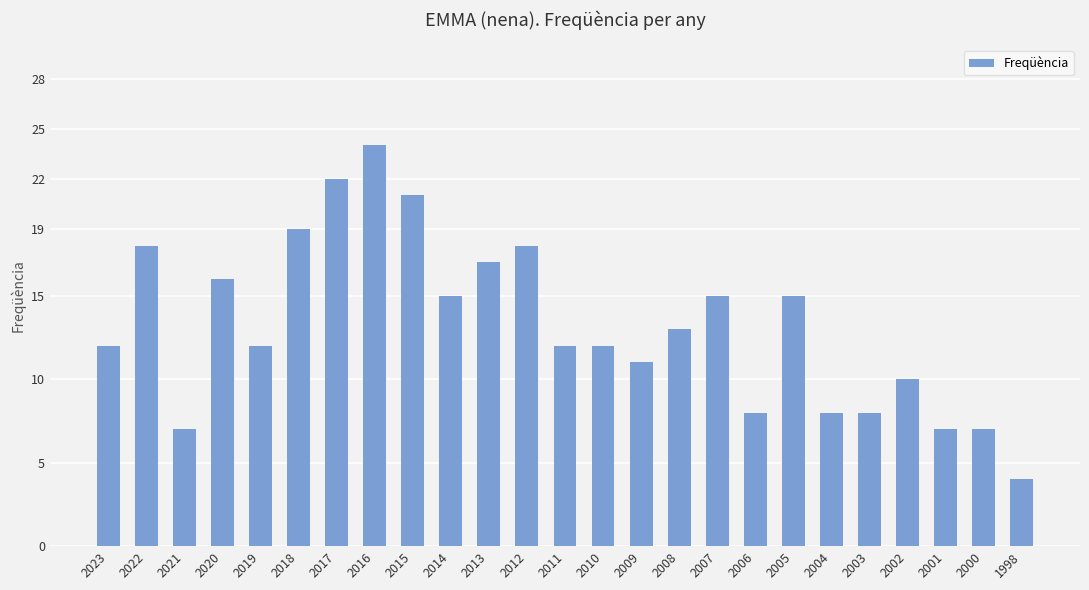

Between 2014 and 2001, which is larger?

2014